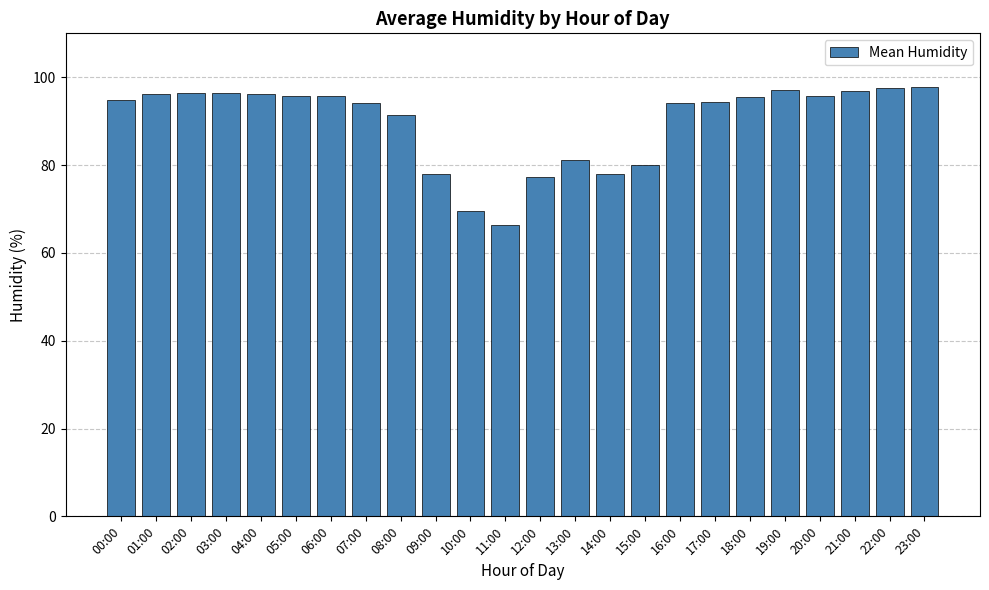

Is it true that the value at 08:00 is 91.5?

True